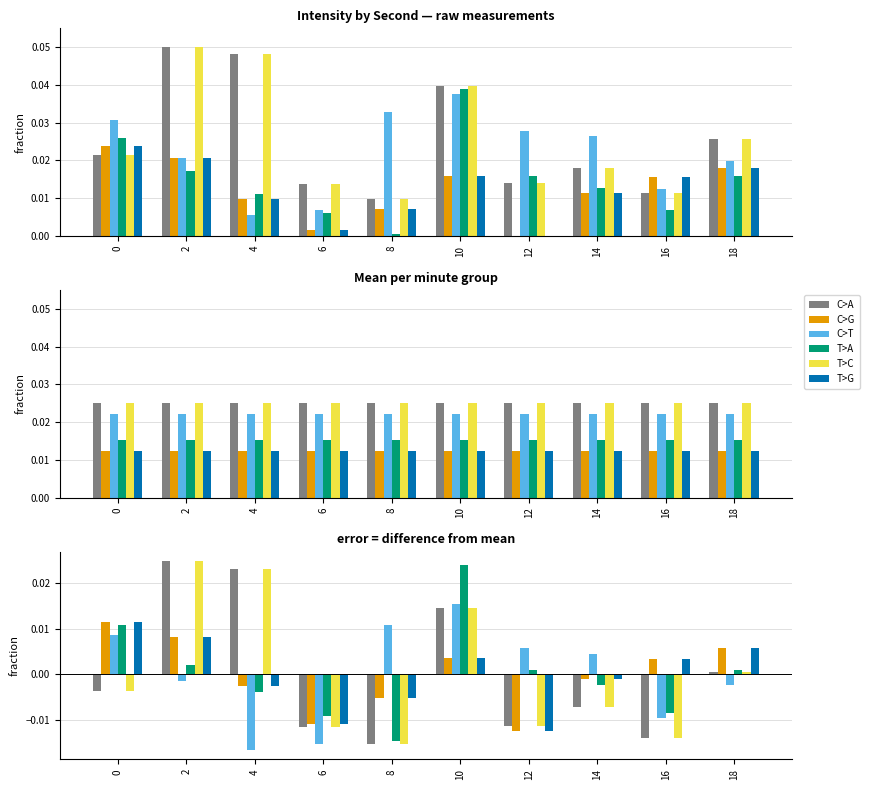

Are the bars horizontal?

No